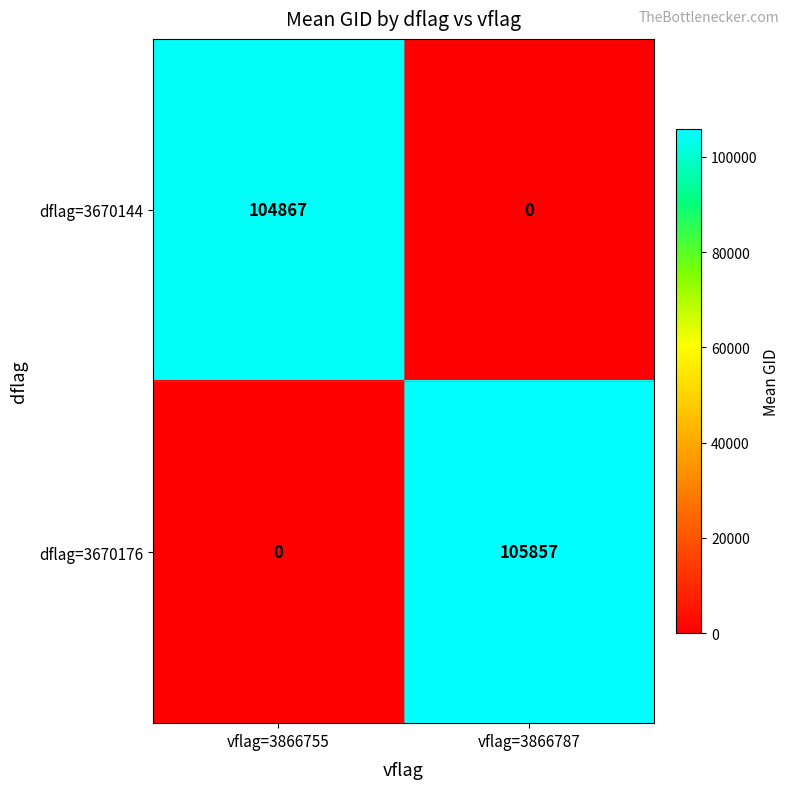

What is the sum of the dflag=3670144 values at vflag=3866755 and vflag=3866787?

104867